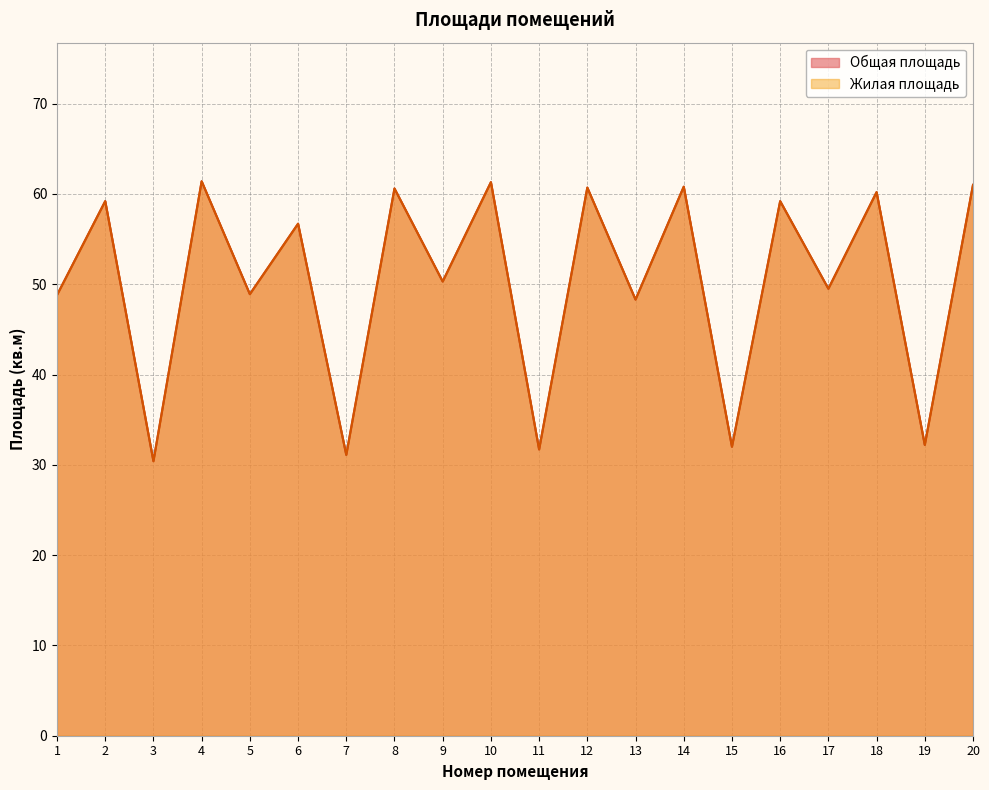

Is it true that Общая площадь equals 29.8 at 20?

False